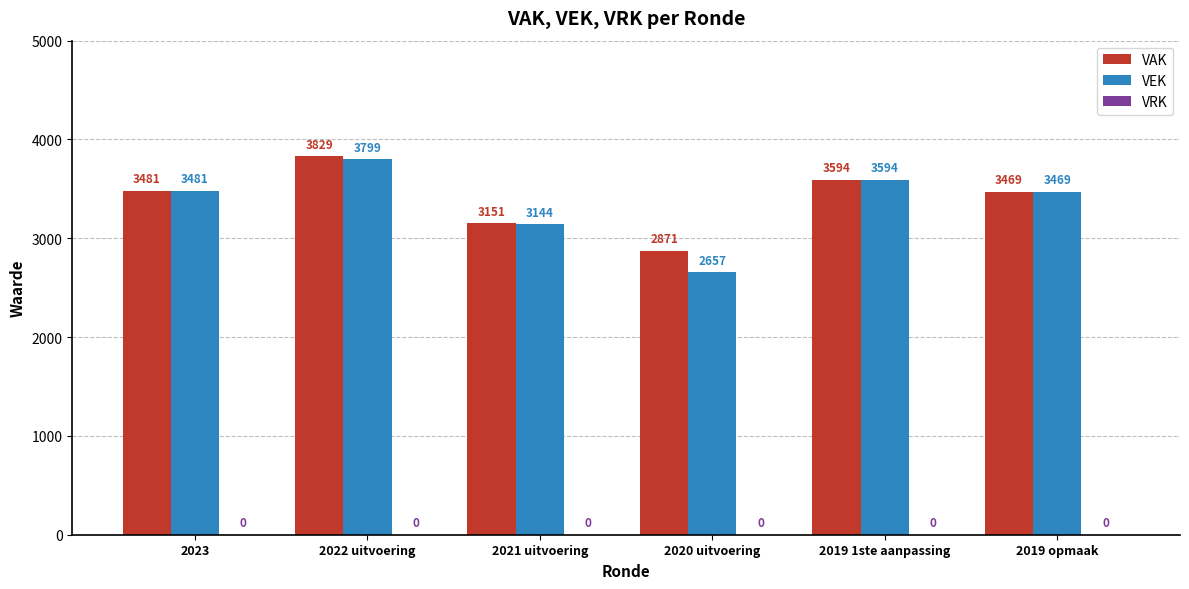

How many distinct data groups are displayed?

2